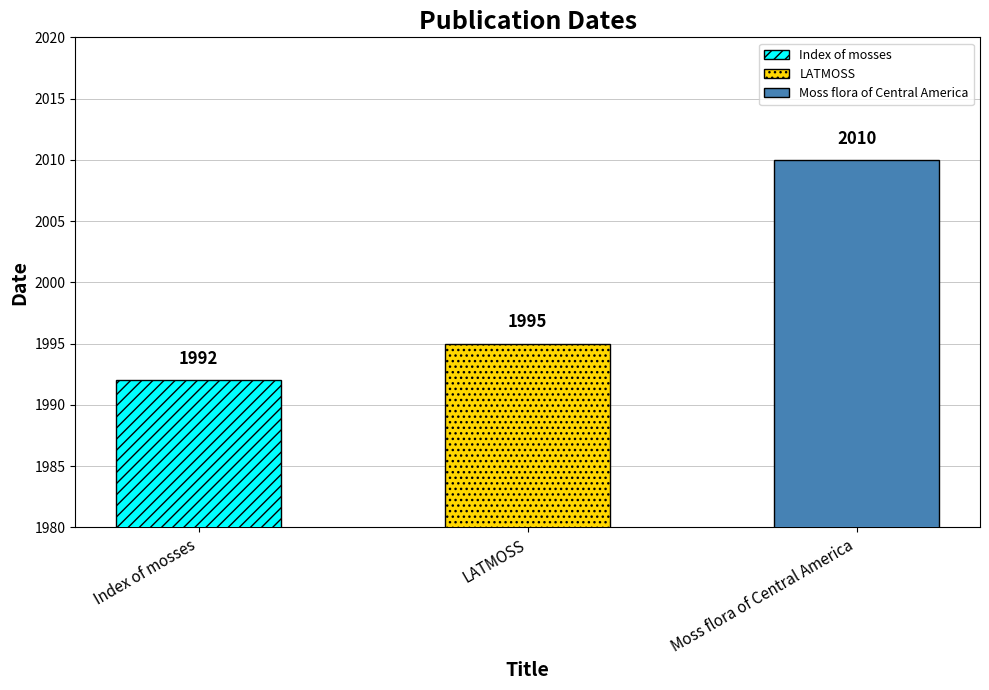

What is the sum of the values at LATMOSS and Moss flora of Central America?

4005